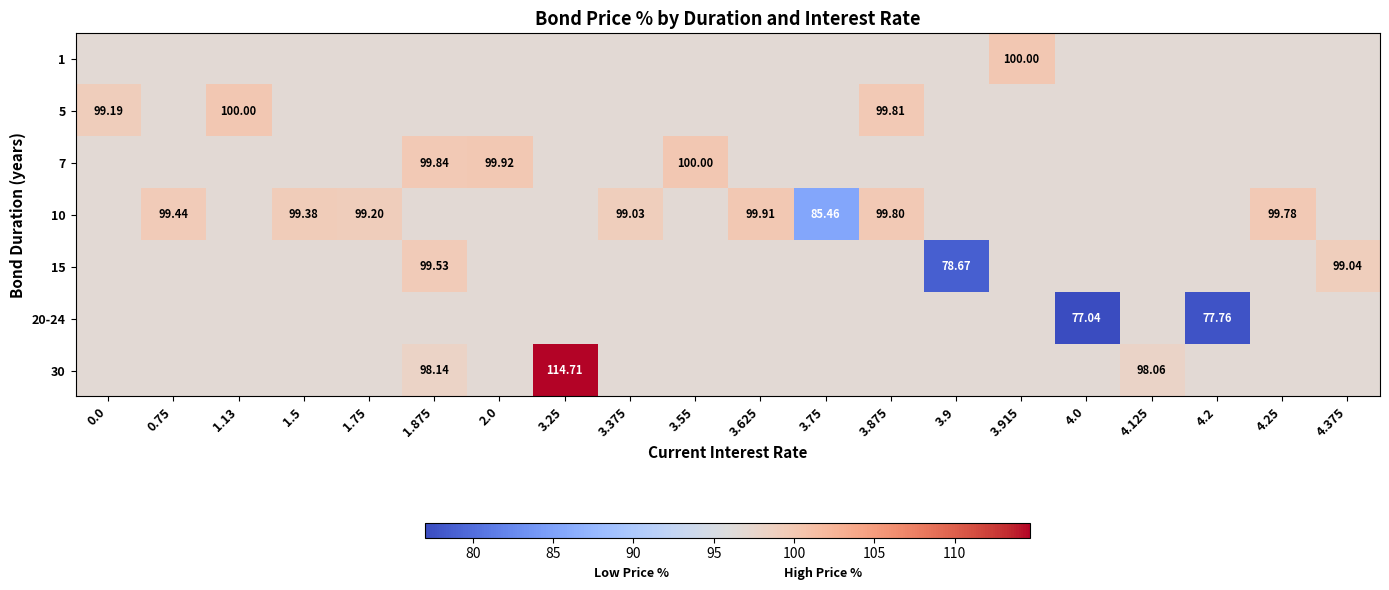

What is the maximum value for 30?

114.7